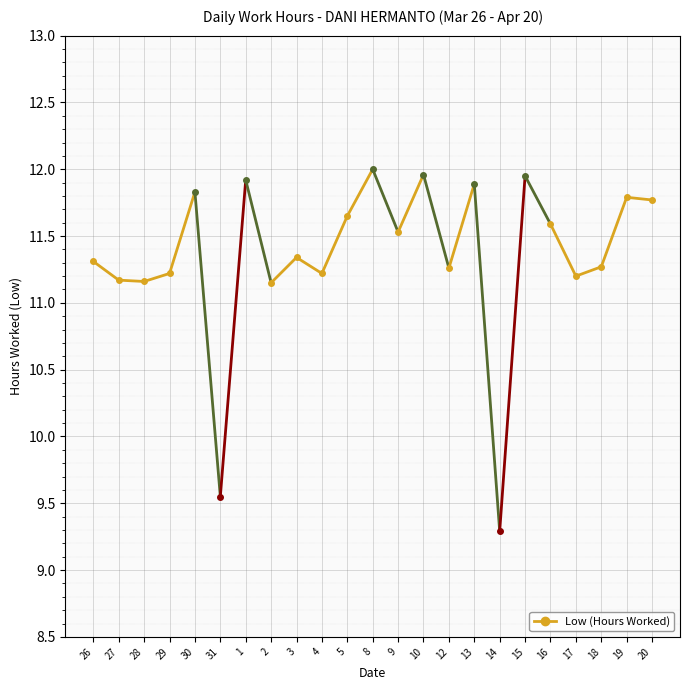

True or false: there are more than 1 points higher than both neighbors.

True